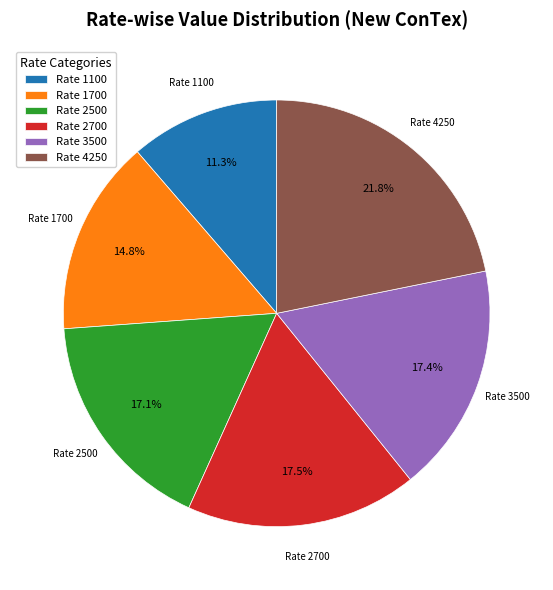

What is the ratio of the value at Rate 3500 to the value at Rate 2500?

1.0